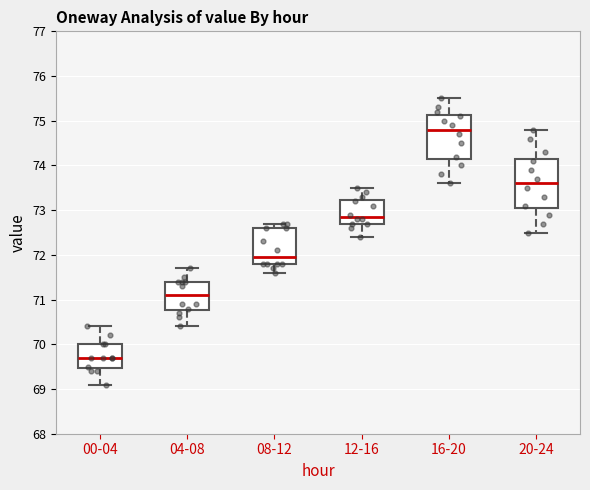

Reading left to right, transcribe this box plot: for each box, give where its median line is, the range the box spans, and where its two whiskers end, as read against the y-axis. The values are not printed on the chart, so give them approximately, as read against the axis.

00-04: median 69.7, box 69.5 to 70.0, whiskers 69.1 to 70.4
04-08: median 71.1, box 70.8 to 71.4, whiskers 70.4 to 71.7
08-12: median 72.0, box 71.8 to 72.6, whiskers 71.6 to 72.7
12-16: median 72.9, box 72.7 to 73.2, whiskers 72.4 to 73.5
16-20: median 74.8, box 74.2 to 75.1, whiskers 73.6 to 75.5
20-24: median 73.6, box 73.1 to 74.2, whiskers 72.5 to 74.8